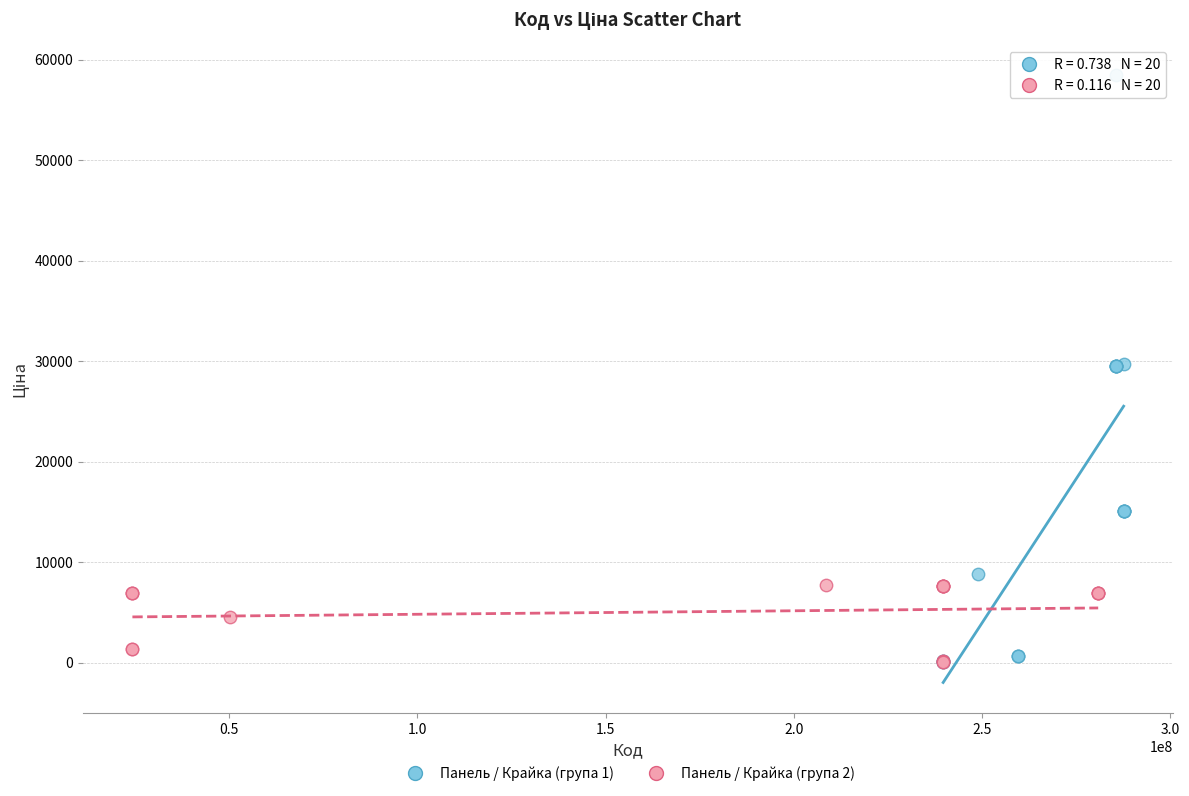

Which series contains the highest Y value?

Панель / Крайка (група 1)